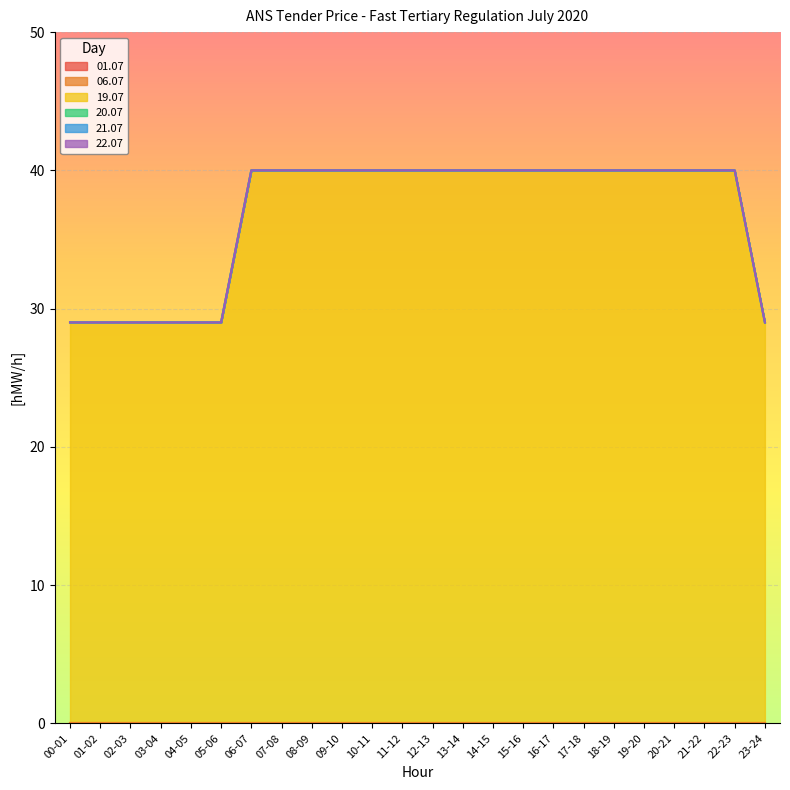

What position from the right is 16-17?

8